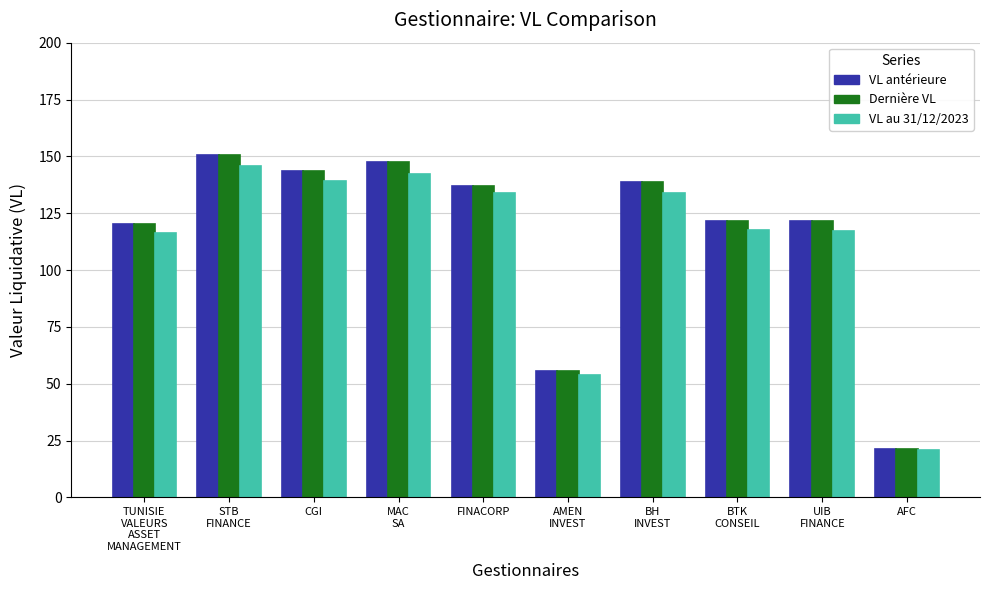

How many bars are there in total?

30